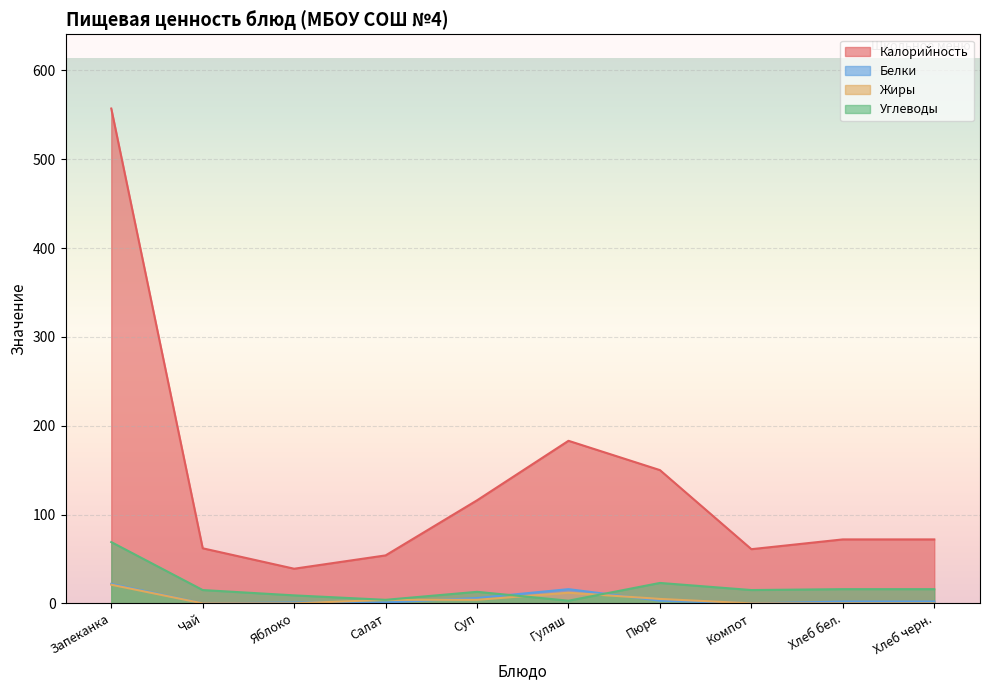

What is the label of the 3rd point from the left?

Яблоко